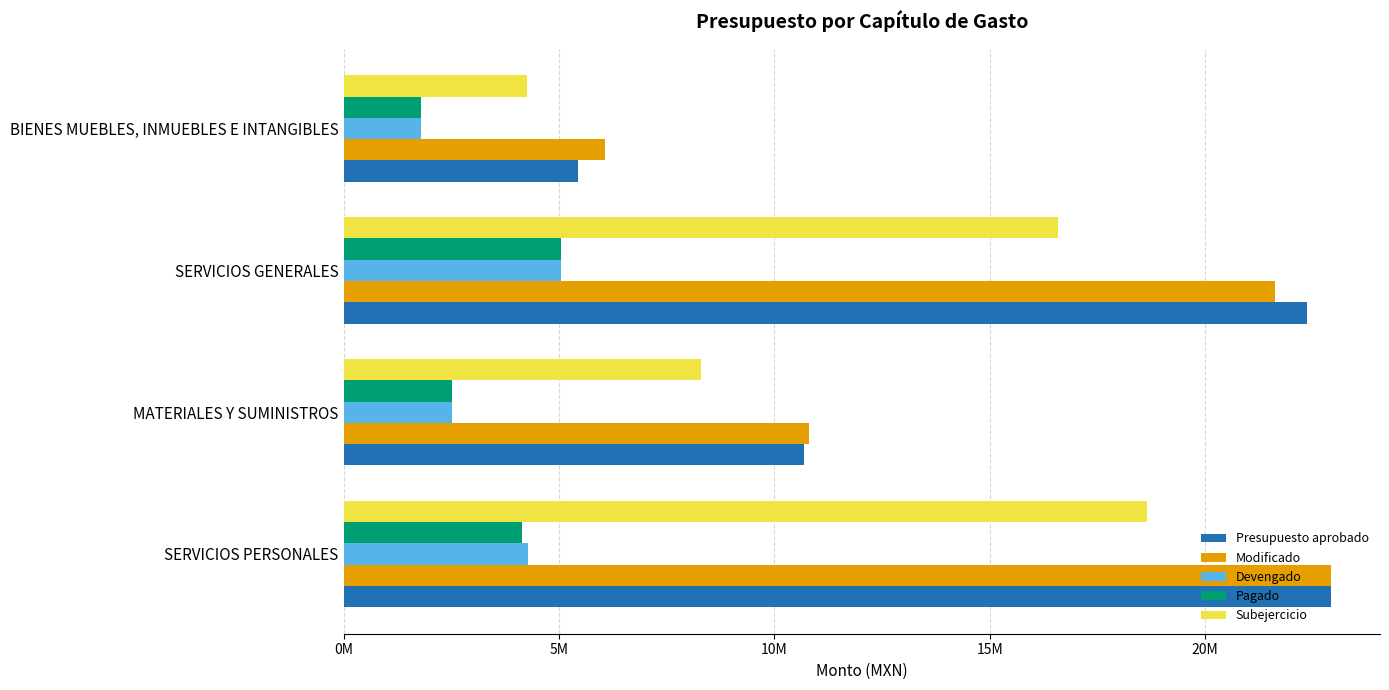

What is the value of the Devengado bar at the 2nd from the left?

2517399.1